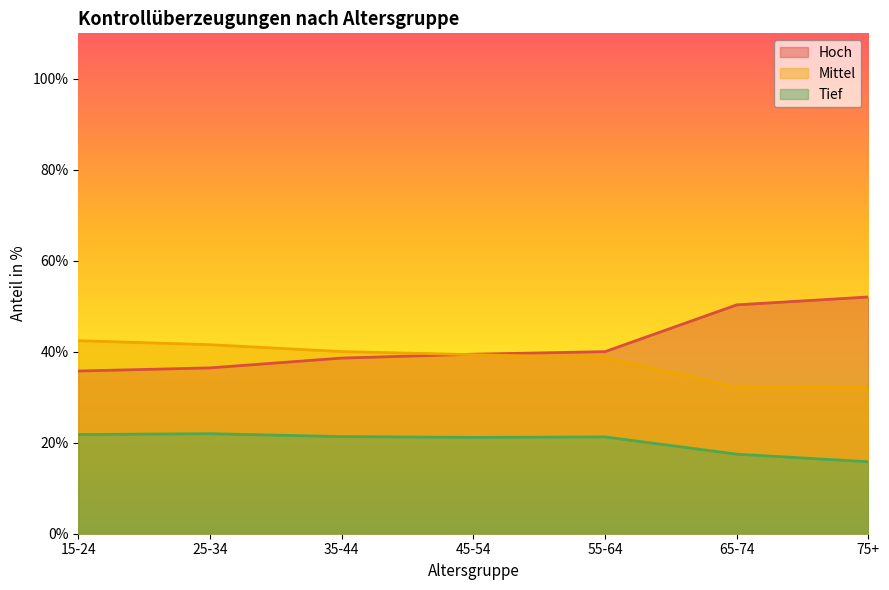

The value of Hoch at 35-44 is 56.5. True or false?

False